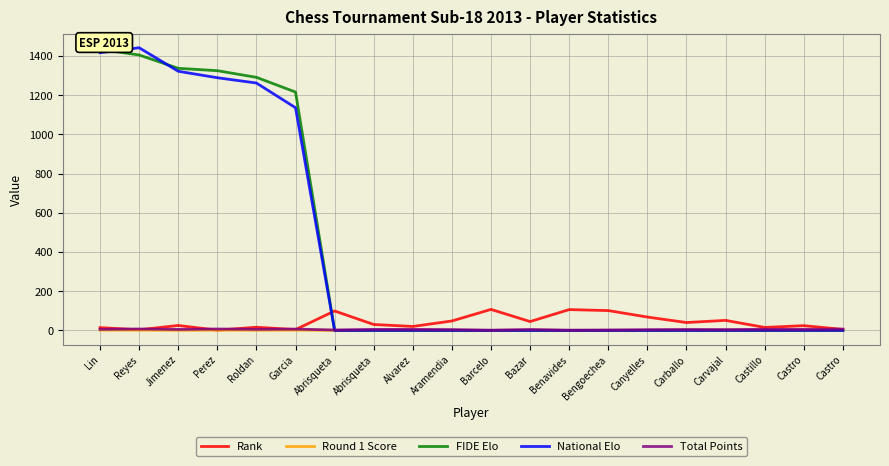

Count the number of categories in the chart.

20